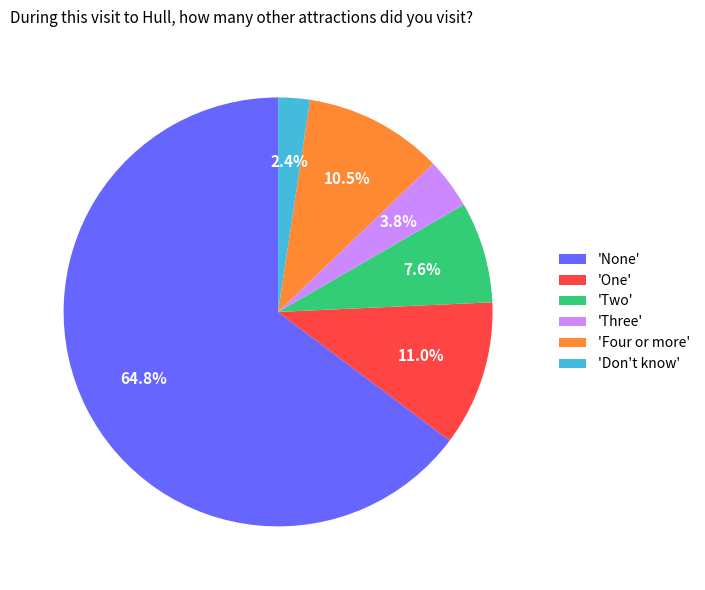

Which category accounts for the majority?

'None'